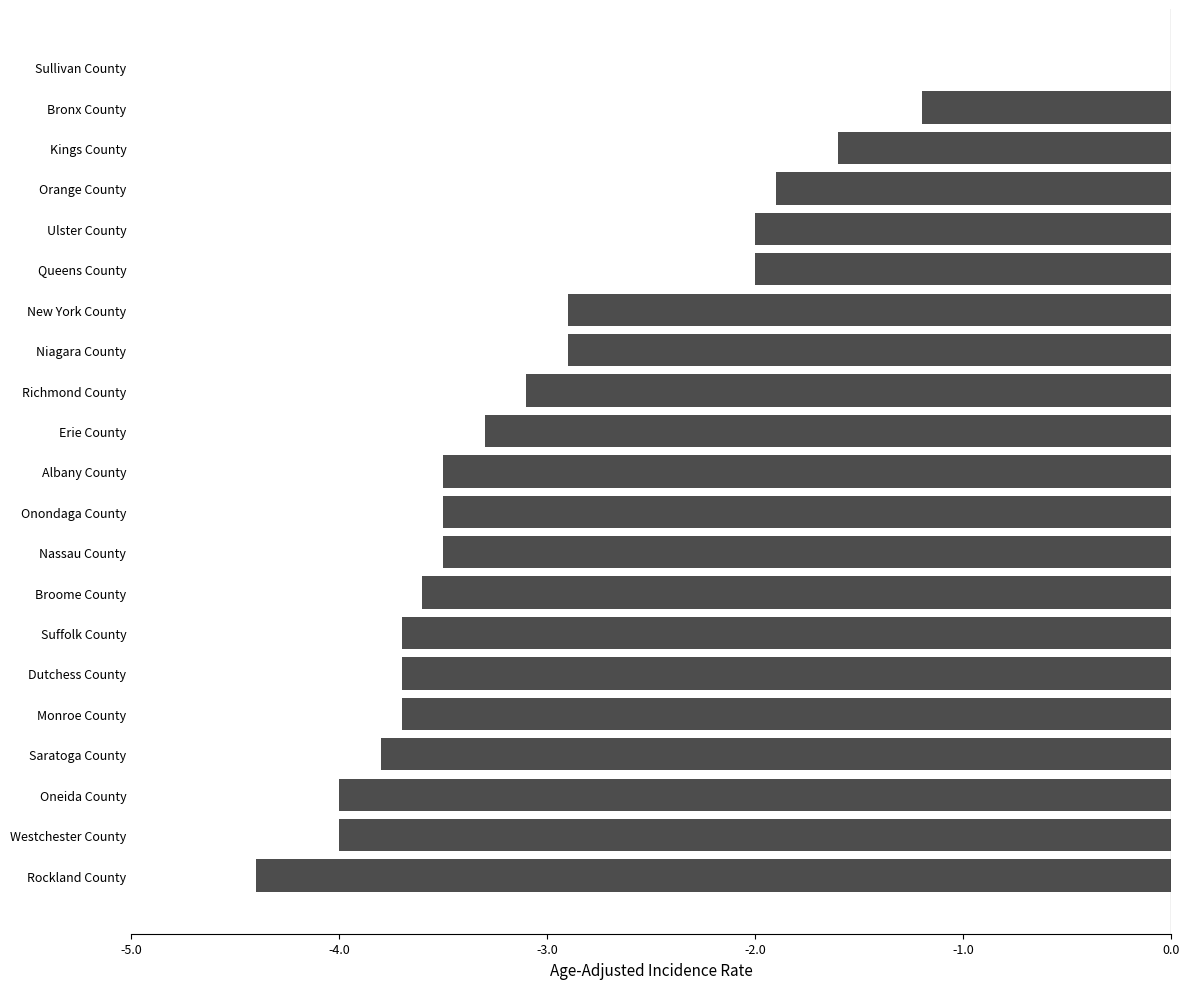

What is the approximate value at Bronx County?

-1.2